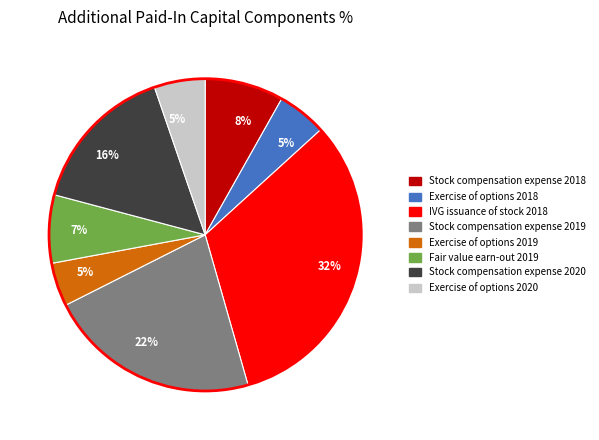

To the nearest percent, what is the average slice percentage?

12%